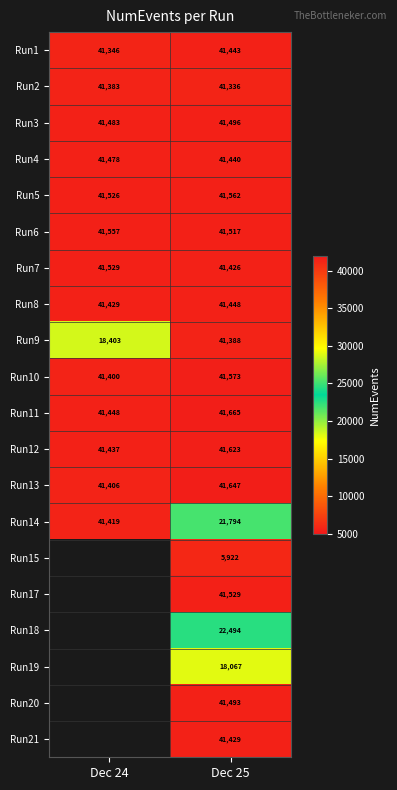

At how many categories does at least one series exceed 33618?

2